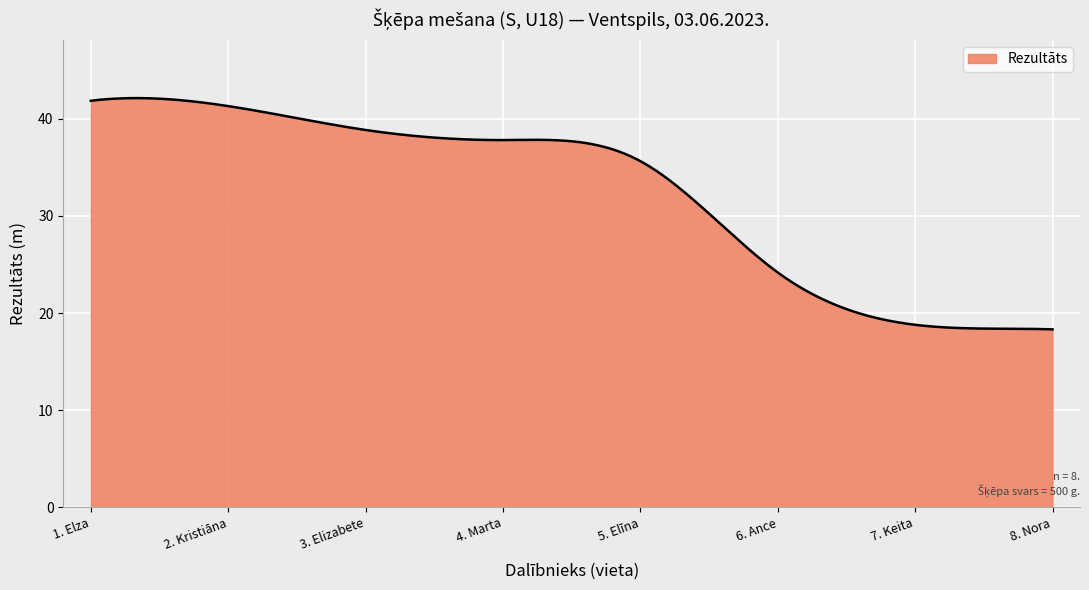

What is the difference between the maximum and minimum values?

23.8